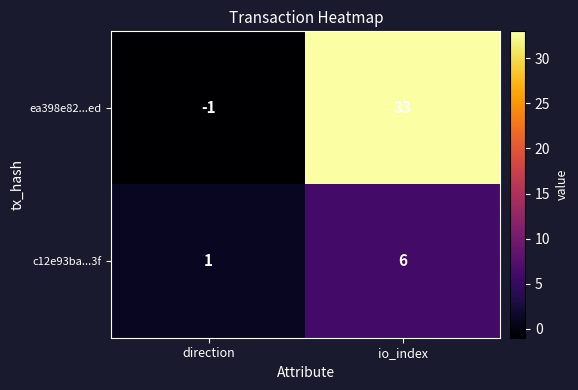

At which category does the chart reach its peak across all series?

io_index